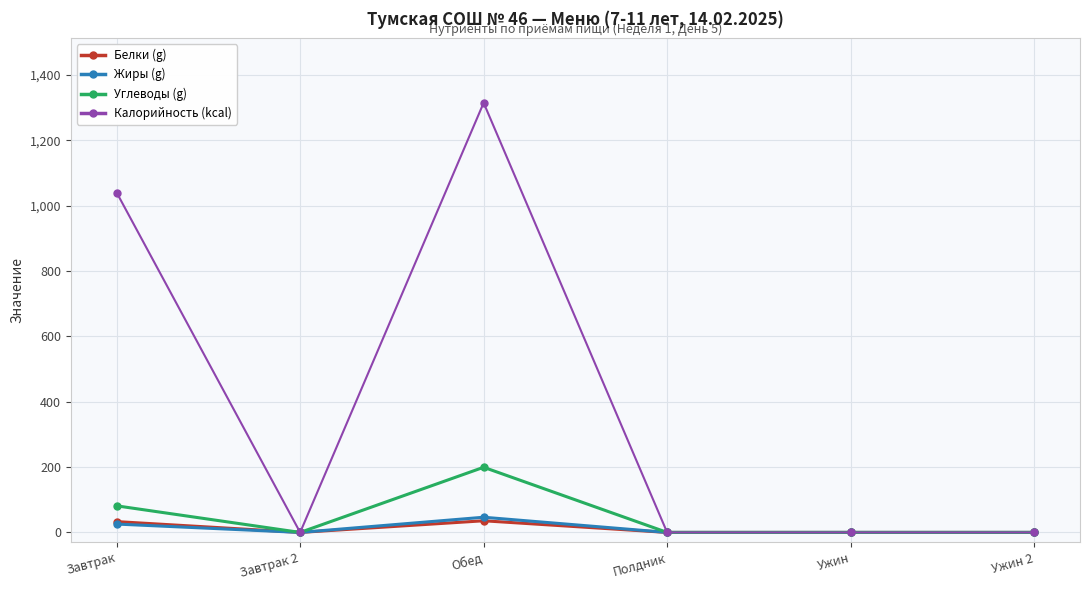

True or false: Углеводы (g) has a value of 0.0 at Ужин.

True